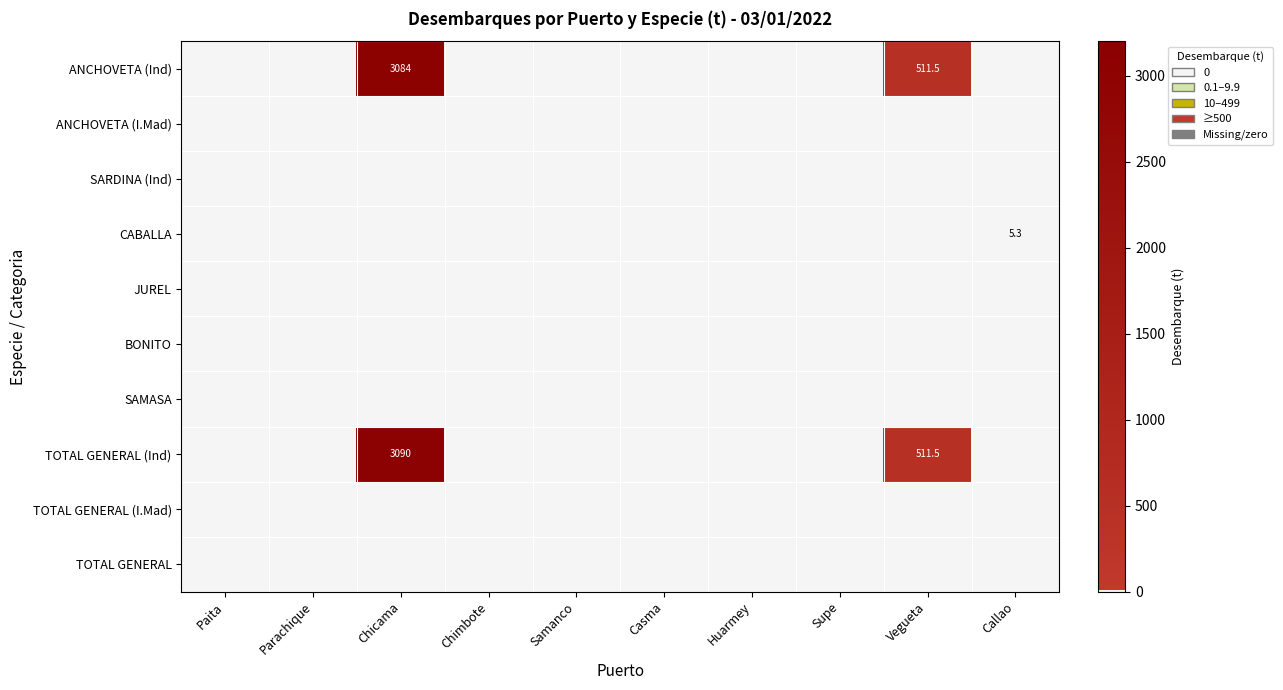

Is it true that TOTAL GENERAL (Ind) equals 3090.0 at Chicama?

True